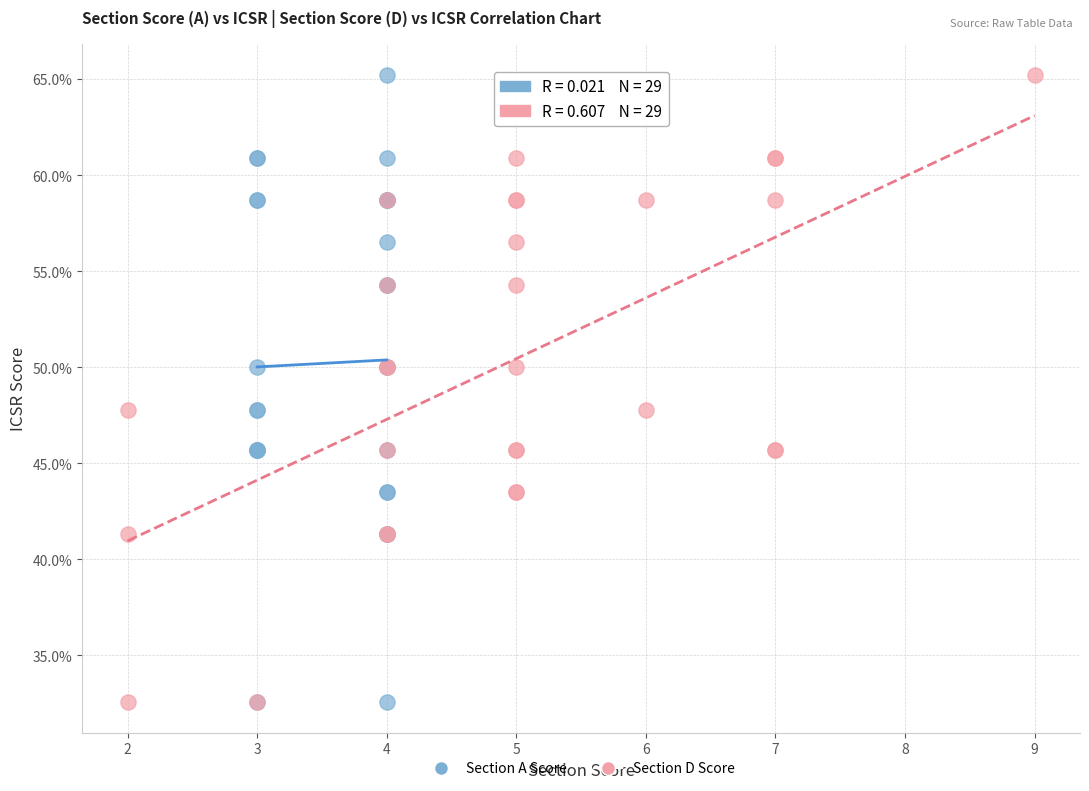

What are all the series names shown in the legend?

Section A Score, Section D Score